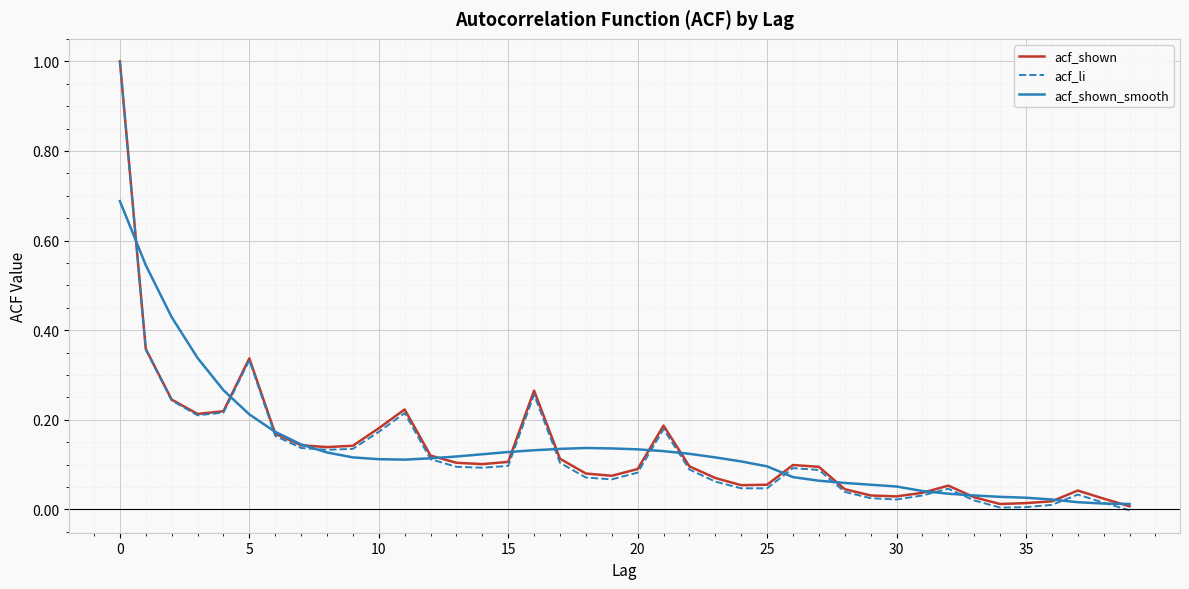

What is the greatest value displayed?

1.0